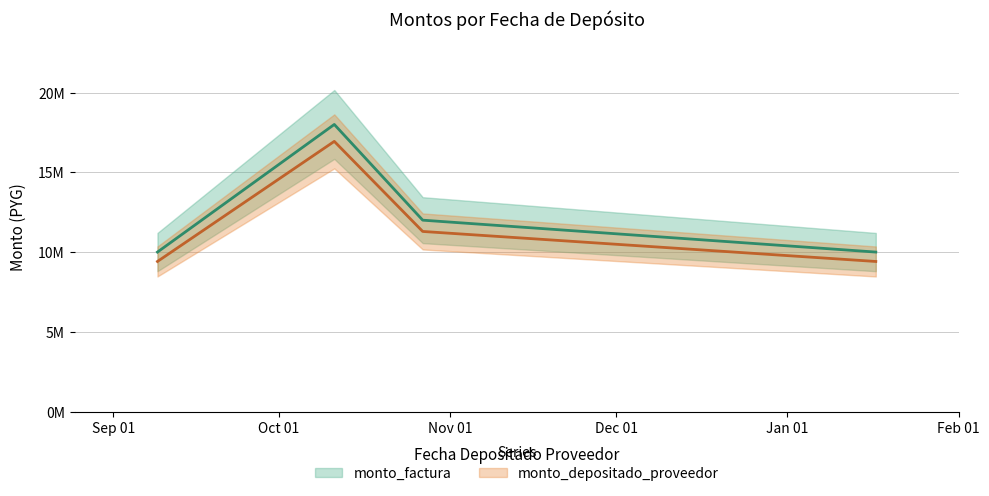

Read the monto_depositado_proveedor value at Nov 01, to the nearest 50.

11292550